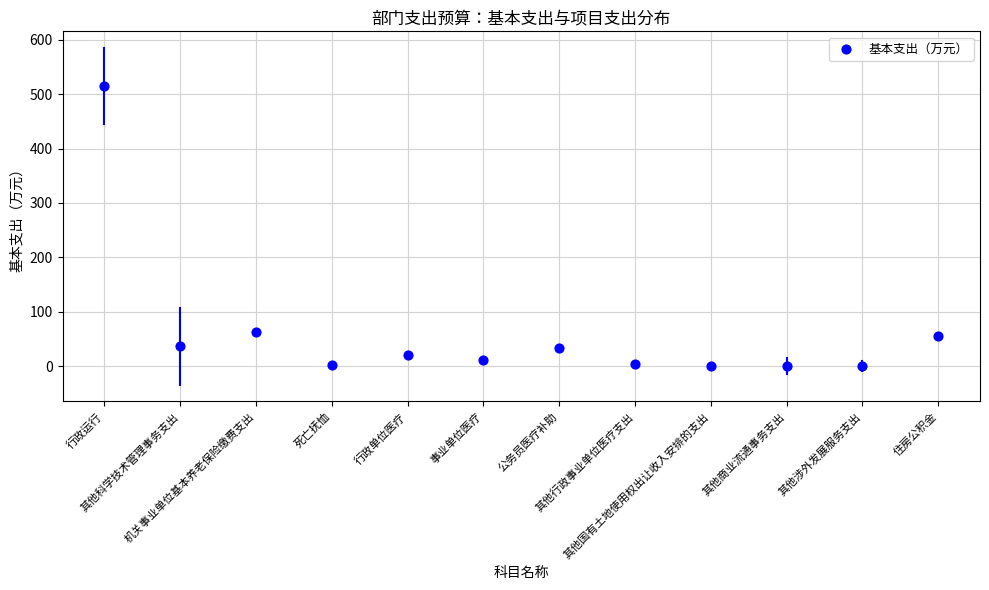

What Y value in the scatter plot is closest to 257?

63.3